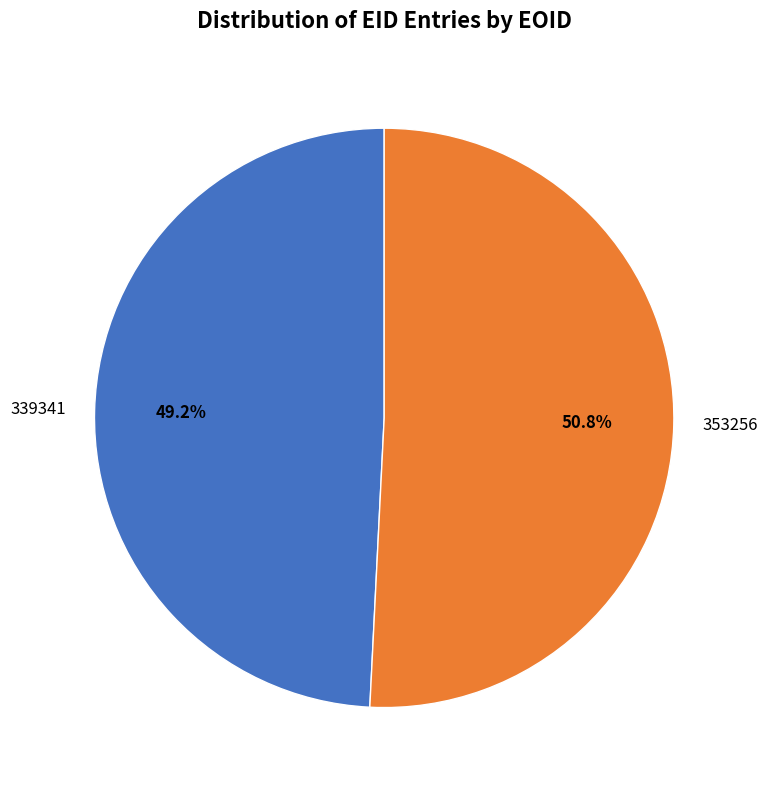

Between 339341 and 353256, which is larger?

353256